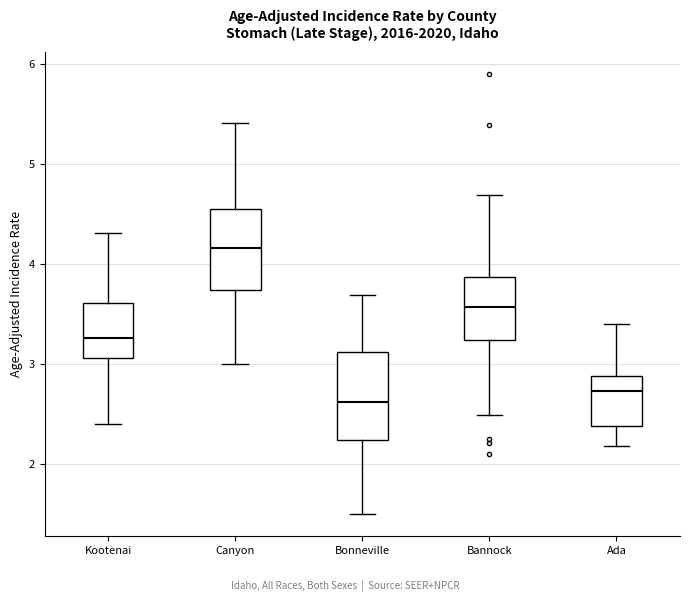

Where is the upper edge of the box for Ada on the y-axis? The values are not printed on the chart, so give them approximately, as read against the axis.

2.9